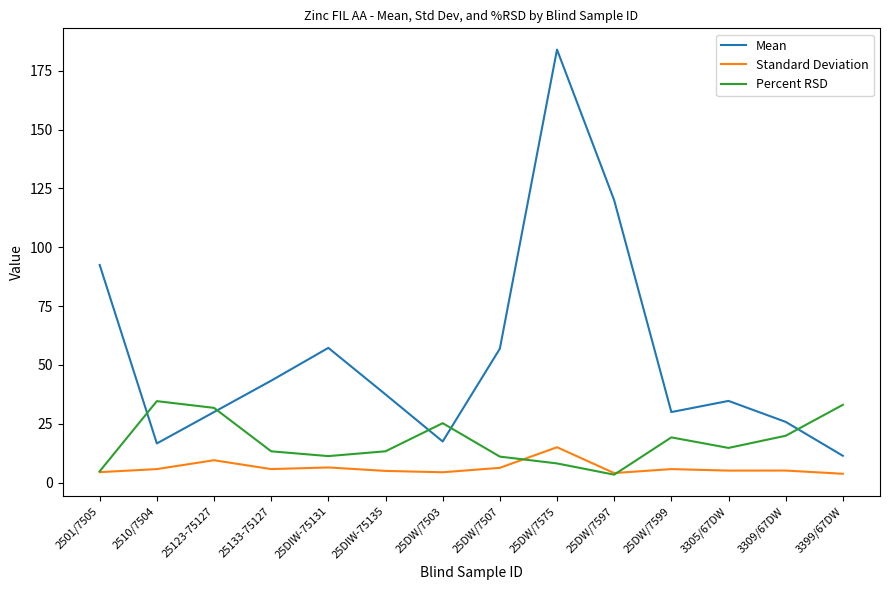

Rank the series by their maximum value, from highest to lowest.

Mean, Percent RSD, Standard Deviation